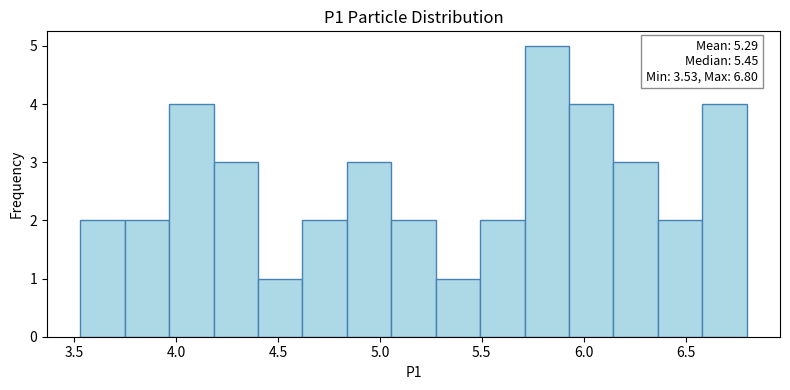

Which range on the x-axis has the tallest bar?

5.70 to 5.95